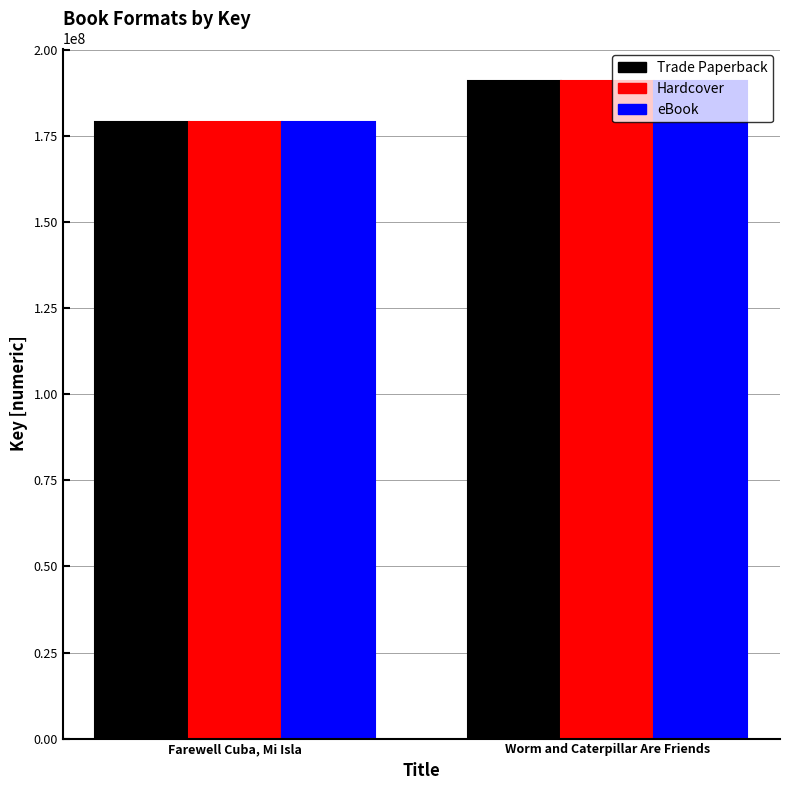

Is the value of Trade Paperback at Worm and Caterpillar Are Friends greater than the value of Hardcover at Farewell Cuba, Mi Isla?

Yes